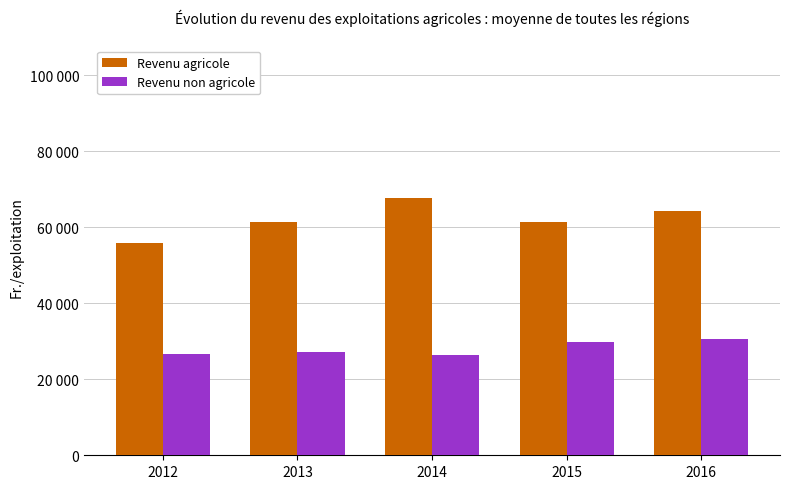

What are all the series names shown in the legend?

Revenu agricole, Revenu non agricole